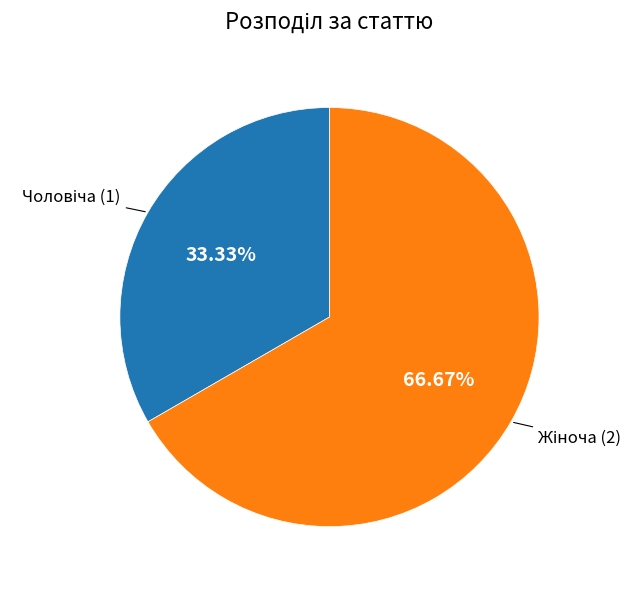

Does any single category account for the majority?

Yes